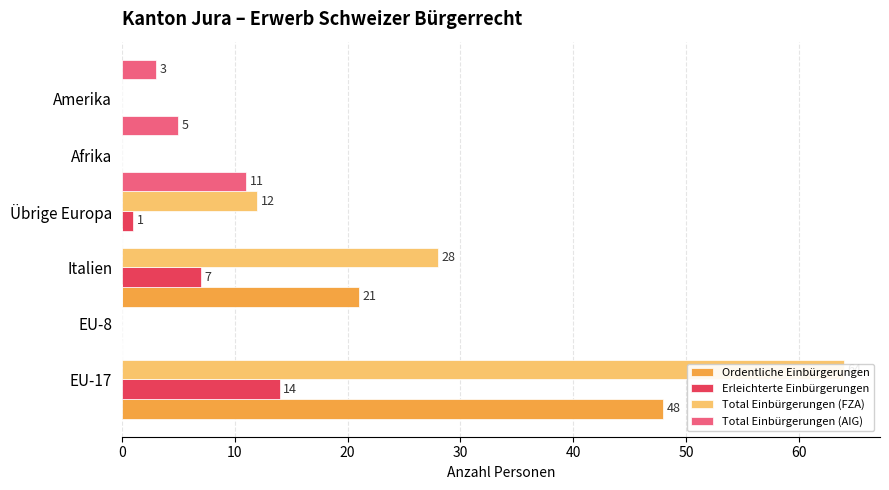

What are all the series names shown in the legend?

Ordentliche Einbürgerungen, Erleichterte Einbürgerungen, Total Einbürgerungen (FZA), Total Einbürgerungen (AIG)